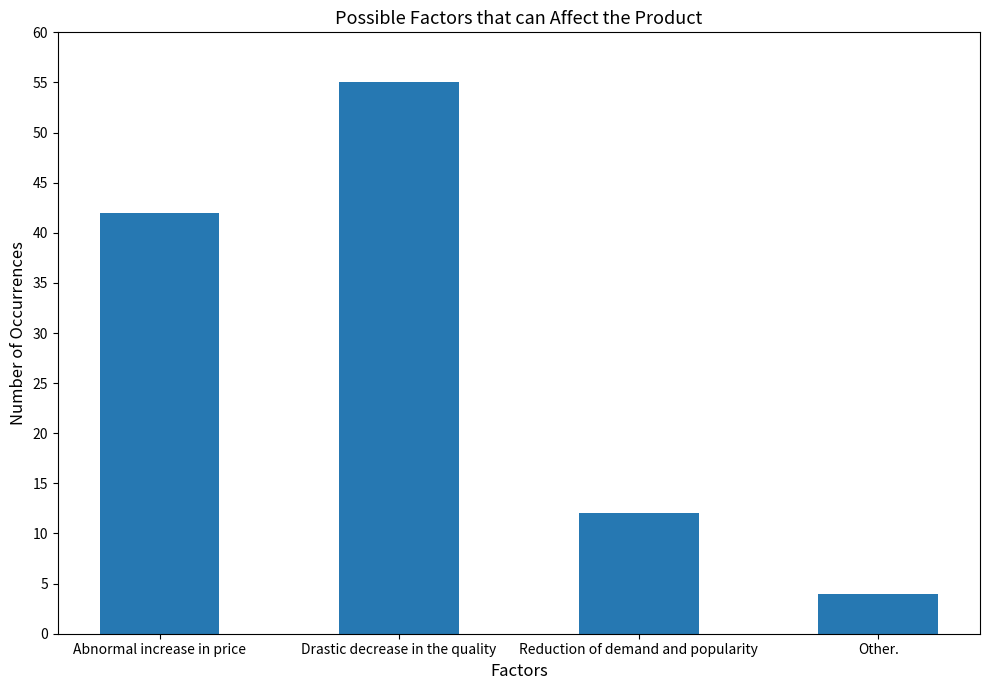

Reading left to right, transcribe all the data shown in this chart.

42	55	12	4